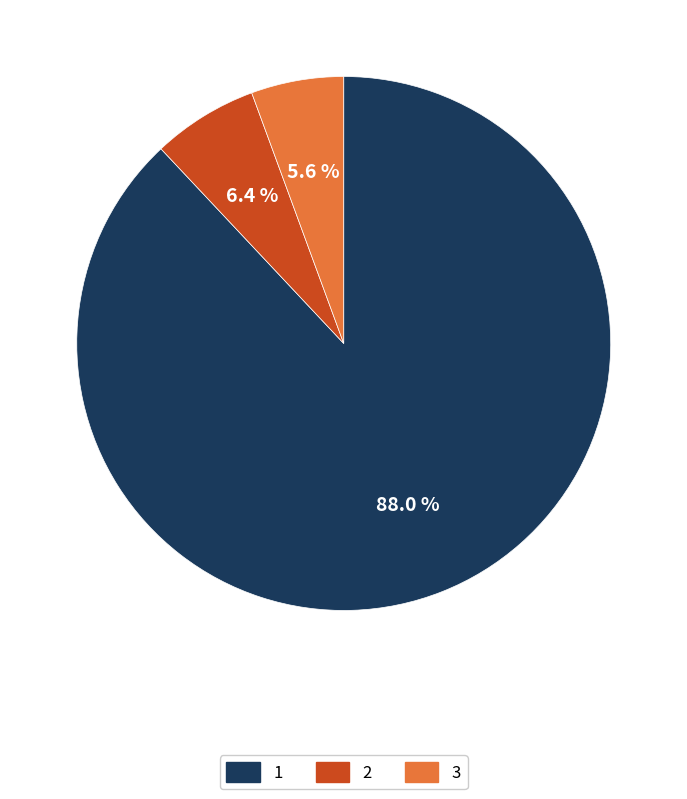

Which has a higher value, 3 or 1?

1